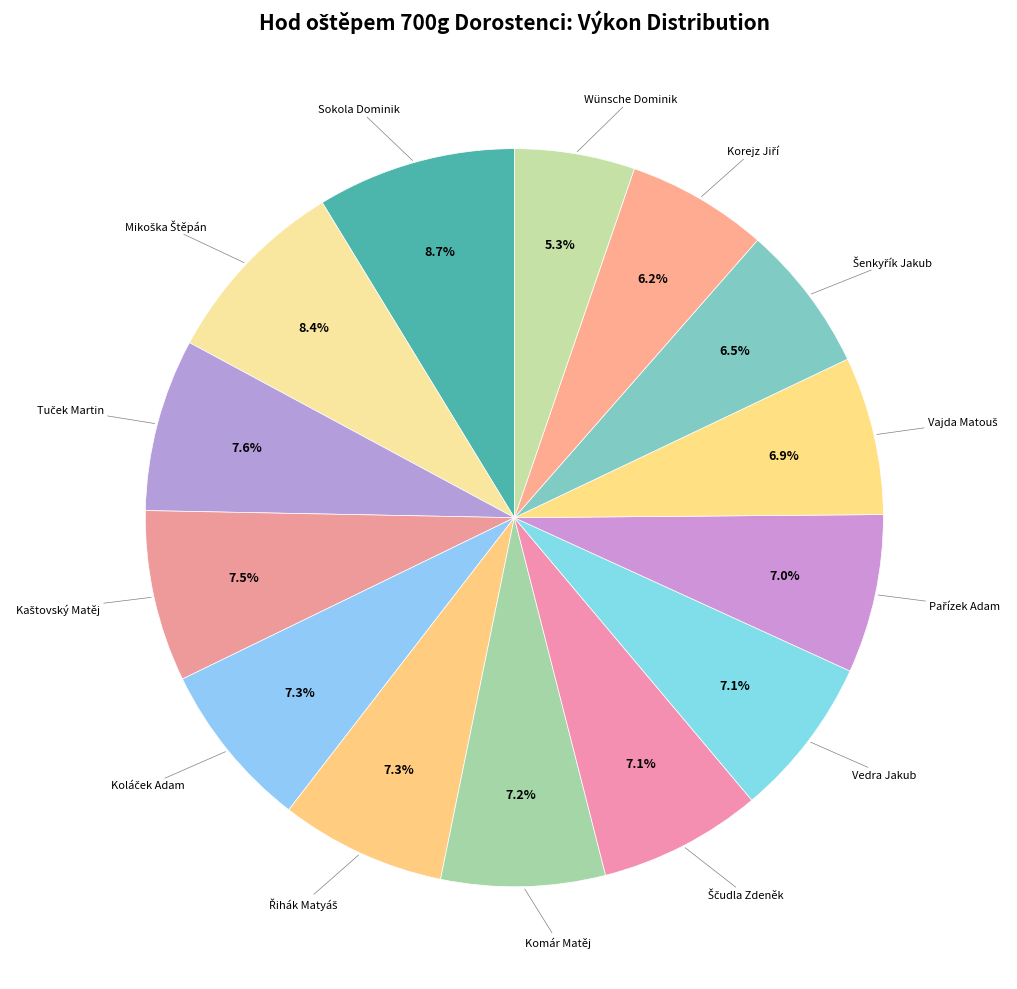

Count the number of slices in the pie.

14